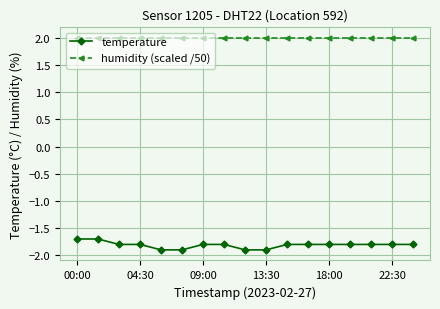

Which series has the largest total across all categories?

humidity (scaled /50)